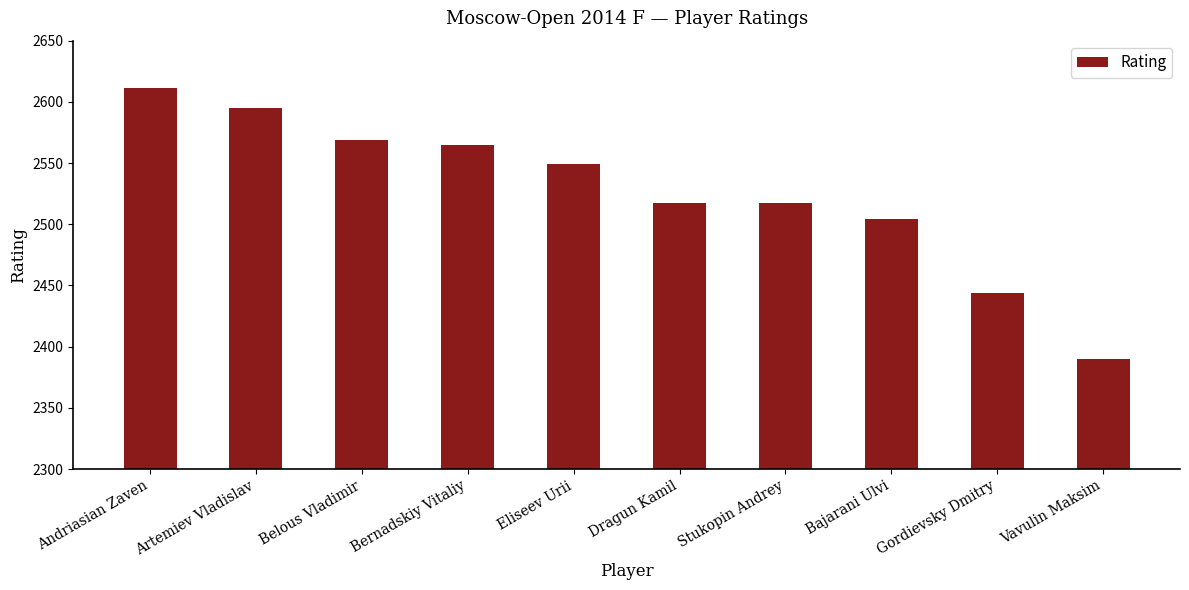

What is the difference between the maximum and minimum values?

221